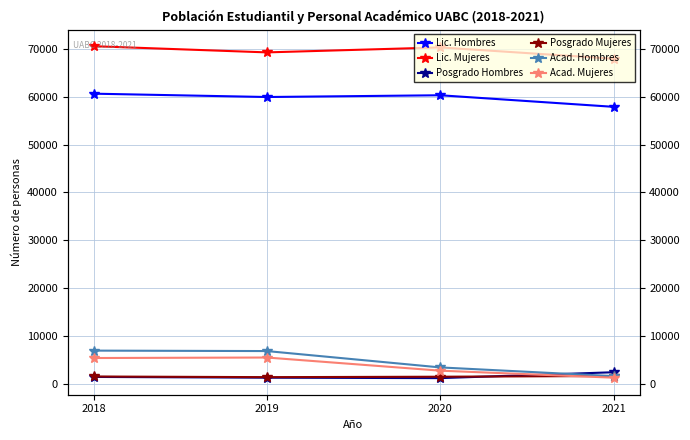

What is the difference between the Posgrado Hombres values at 2020 and 2019?

92